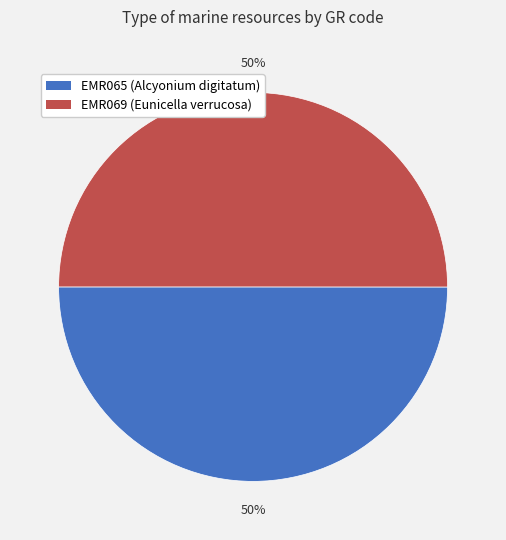

What is the ratio of the value at EMR065 to the value at EMR069?

1.0